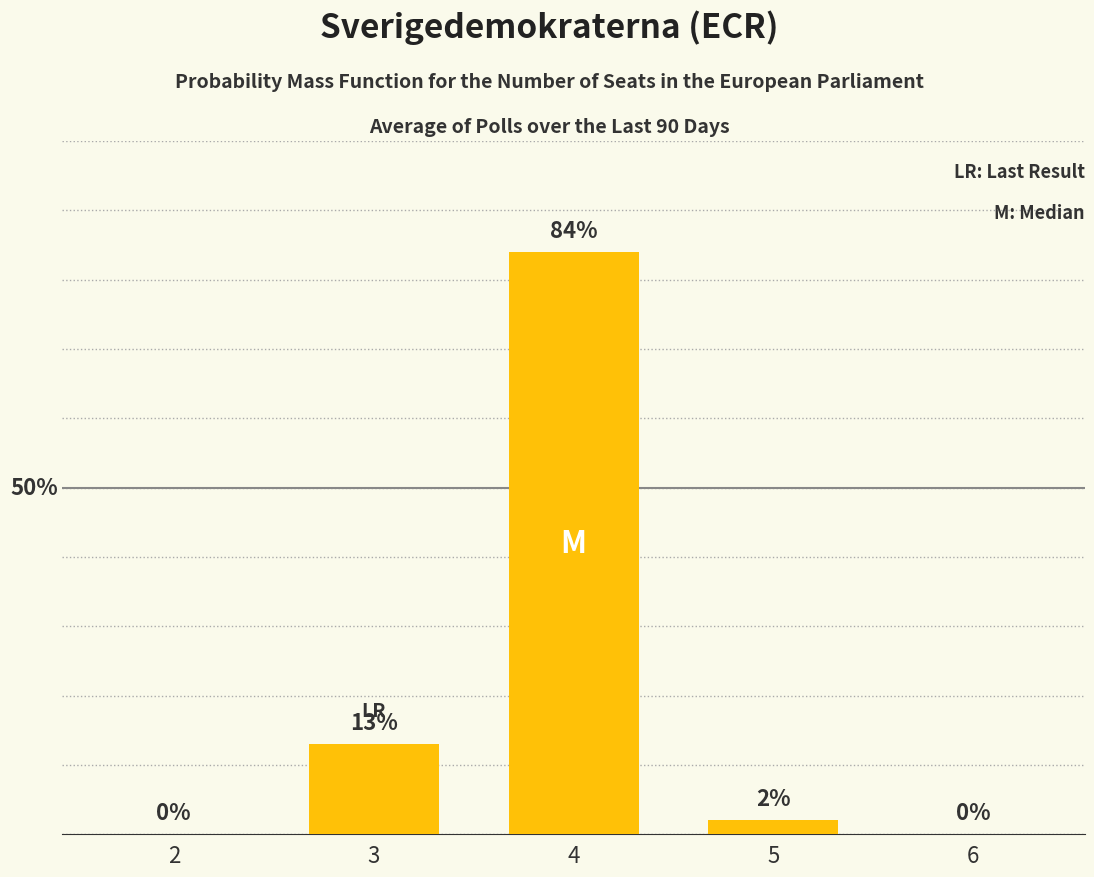

Is it true that the value at 6 is 51?

False